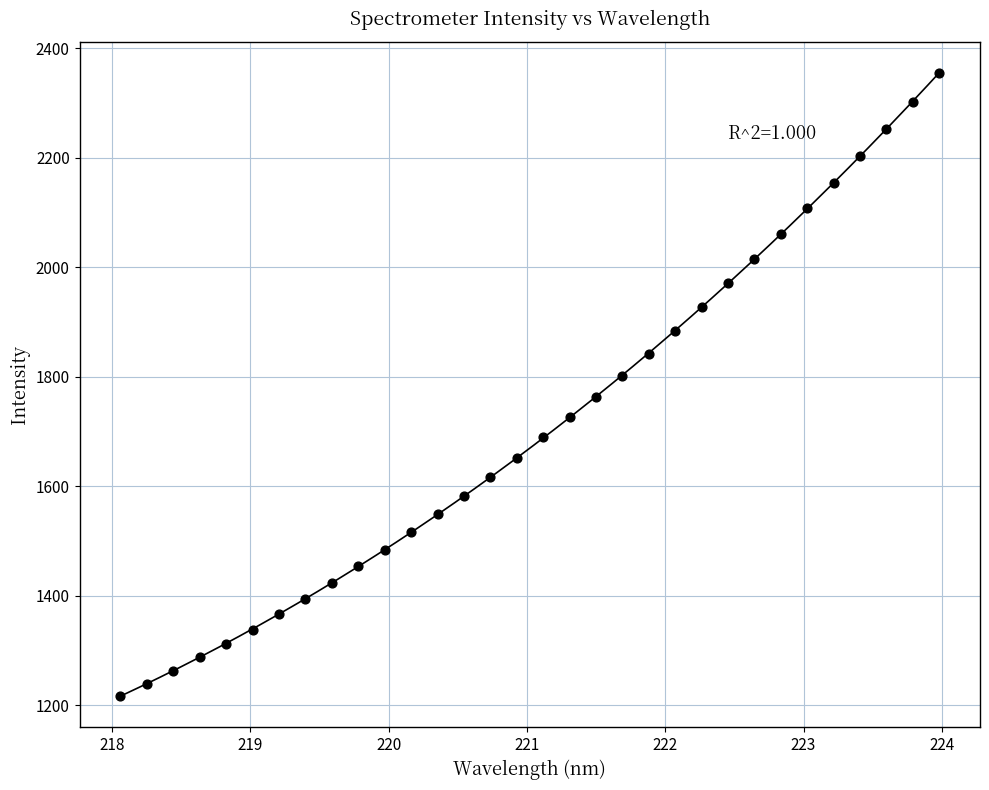

What is the range of X values (max minus min)?

5.9